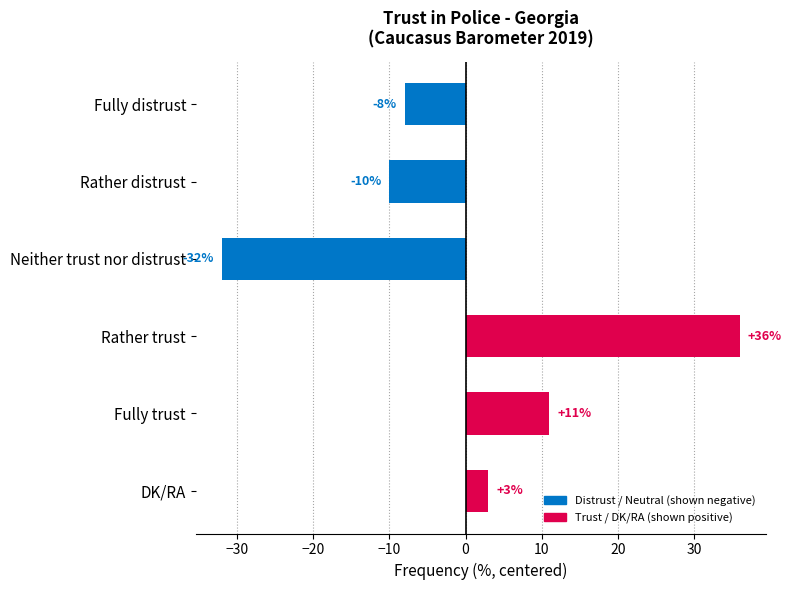

What is the change in value from Rather distrust to DK/RA?

+13